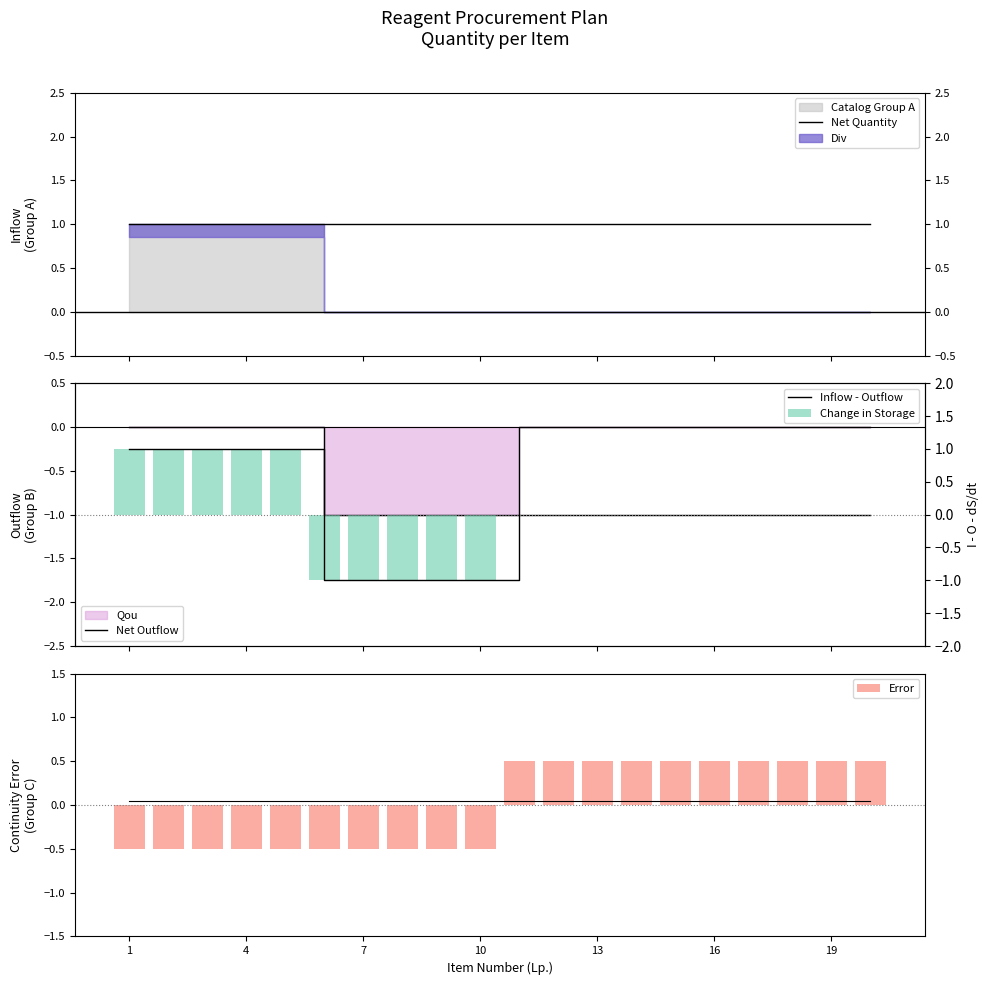

Is it true that Error equals 0.8 at 16?

False